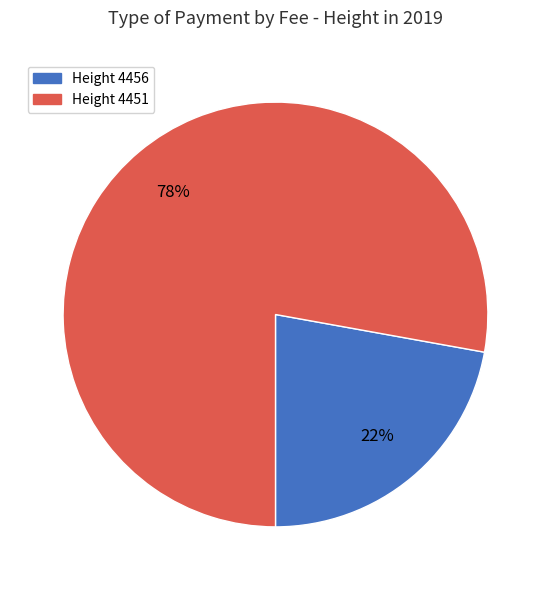

To the nearest percent, what is the average slice percentage?

50%